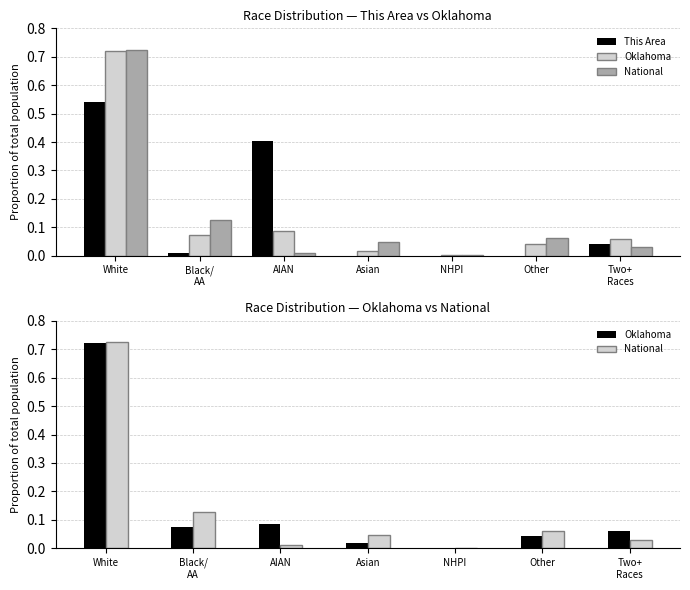

How many series are shown in this chart?

3